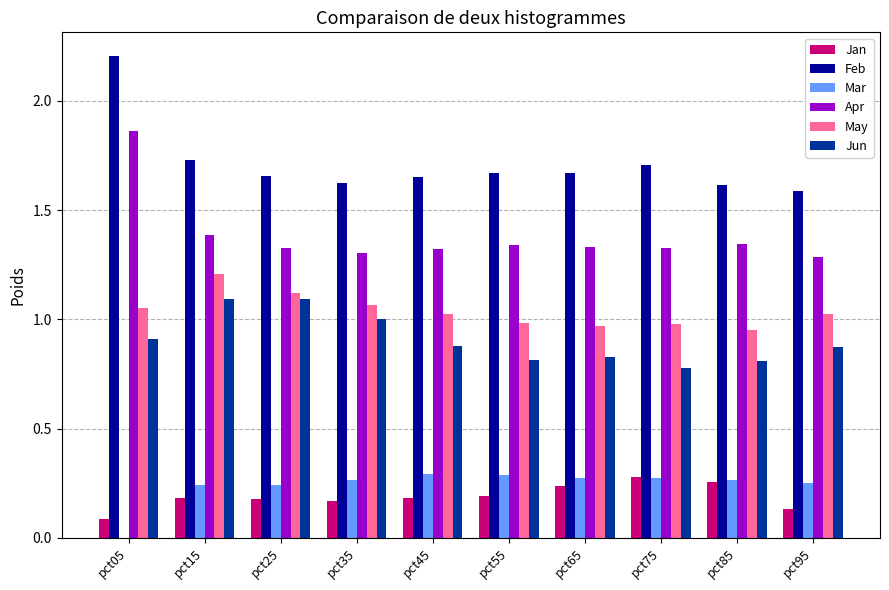

Which category has the highest value in the May series?

pct15